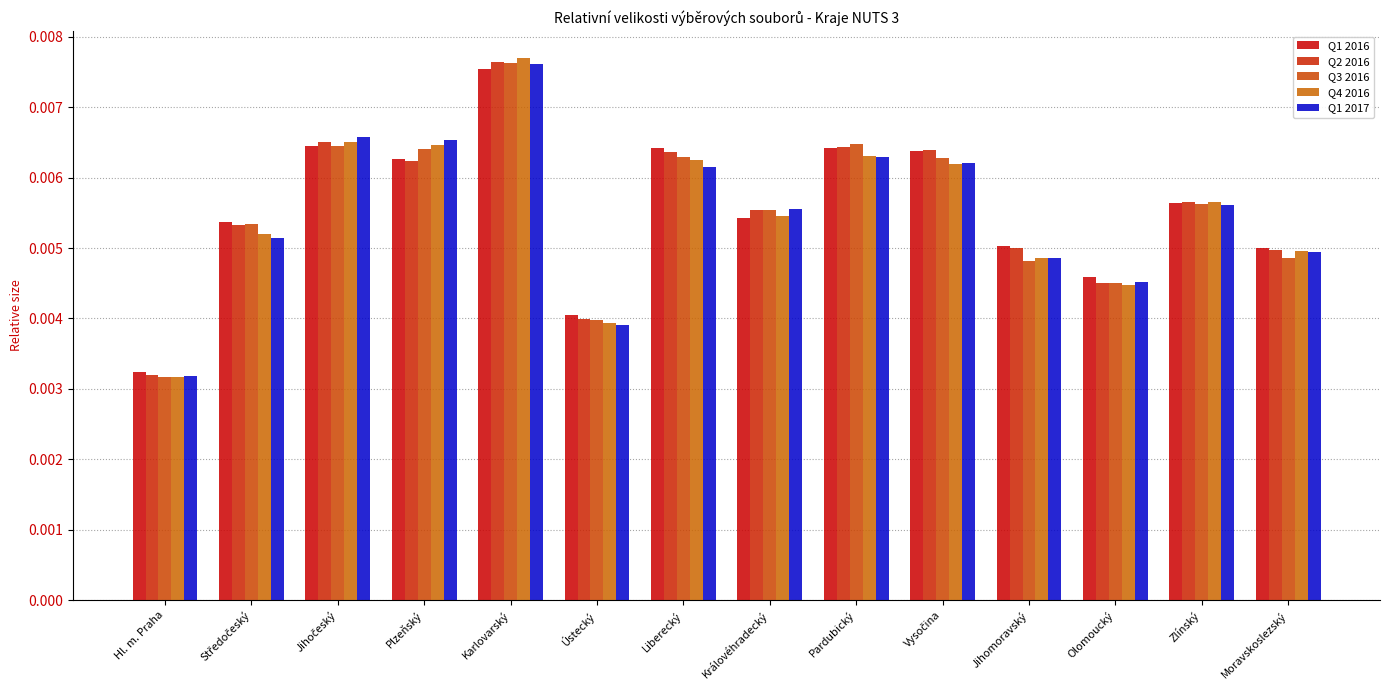

Count the number of data series in this chart.

5